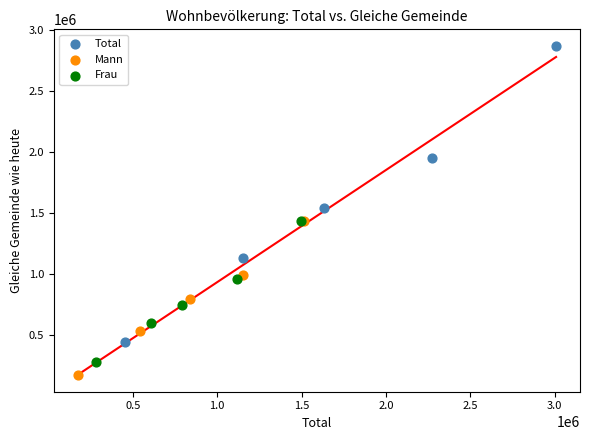

Which series has the largest Y range (max minus min)?

Total